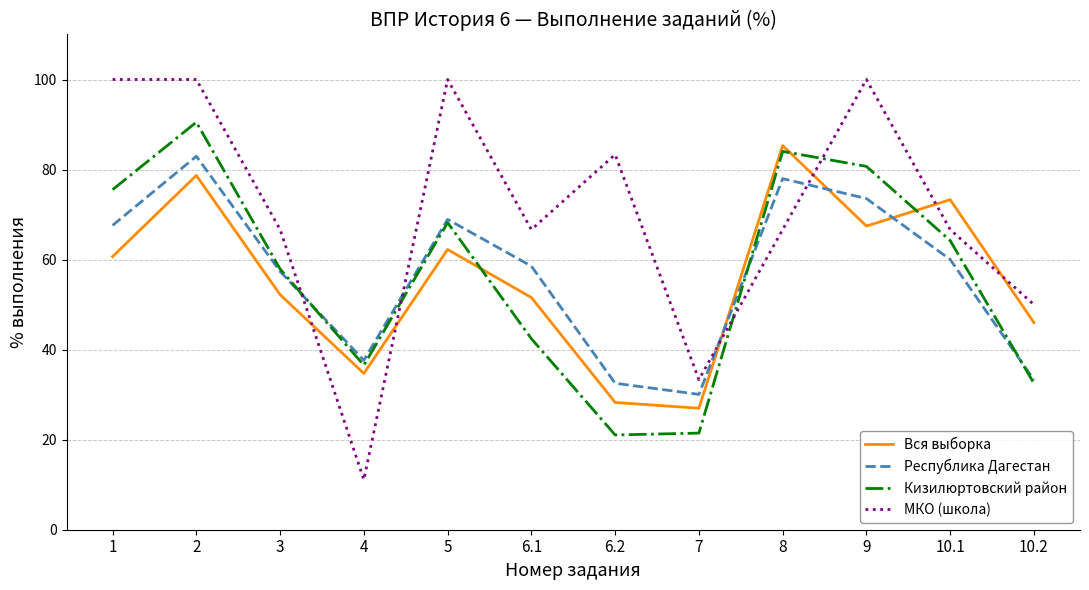

Which series has the largest total across all categories?

МКО (школа)